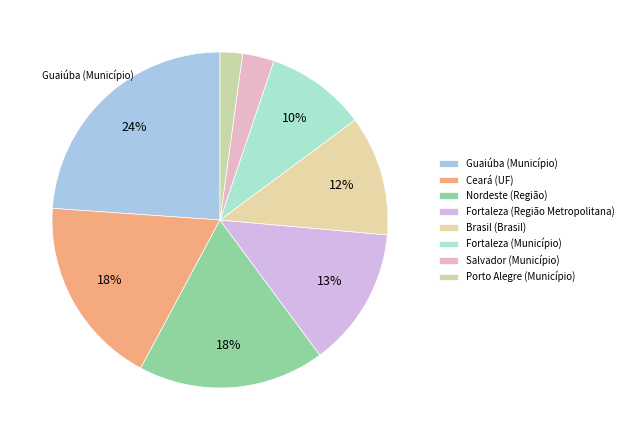

True or false: Porto Alegre (Município) accounts for 2% of the total.

True